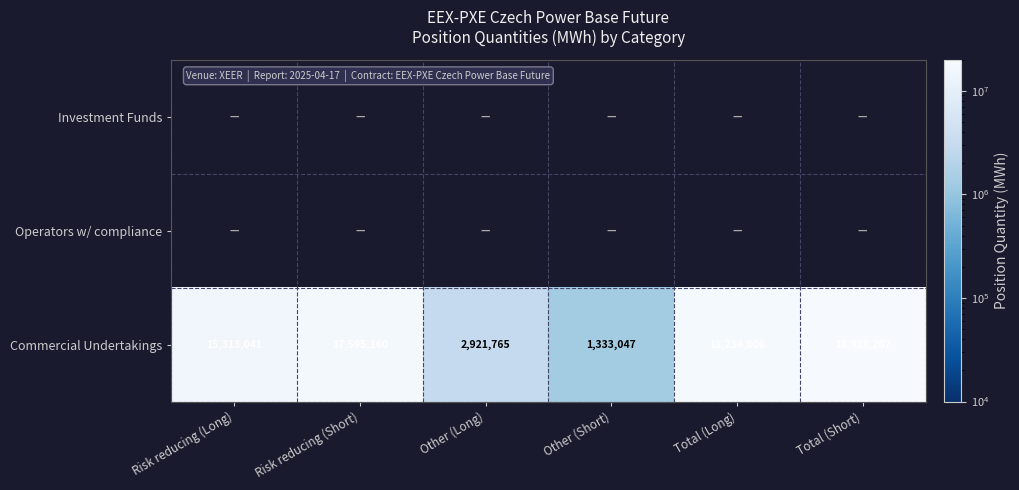

True or false: Commercial Undertakings has a value of 4258629 at Other (Long).

False